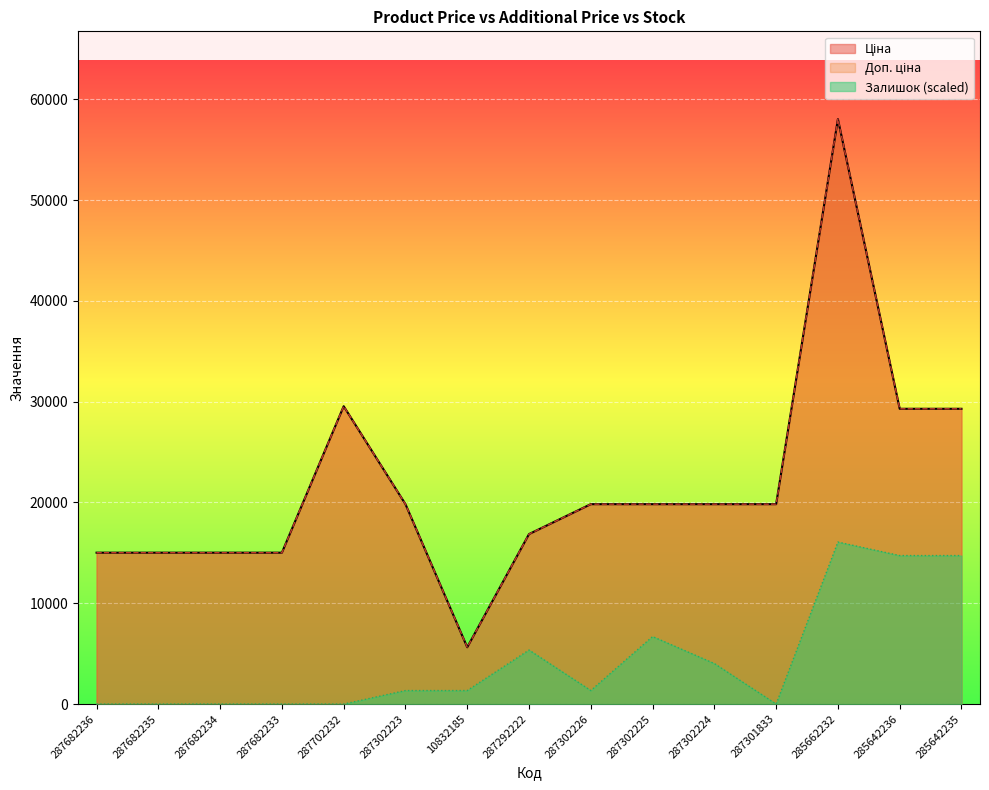

What position from the right is 287682235?

14